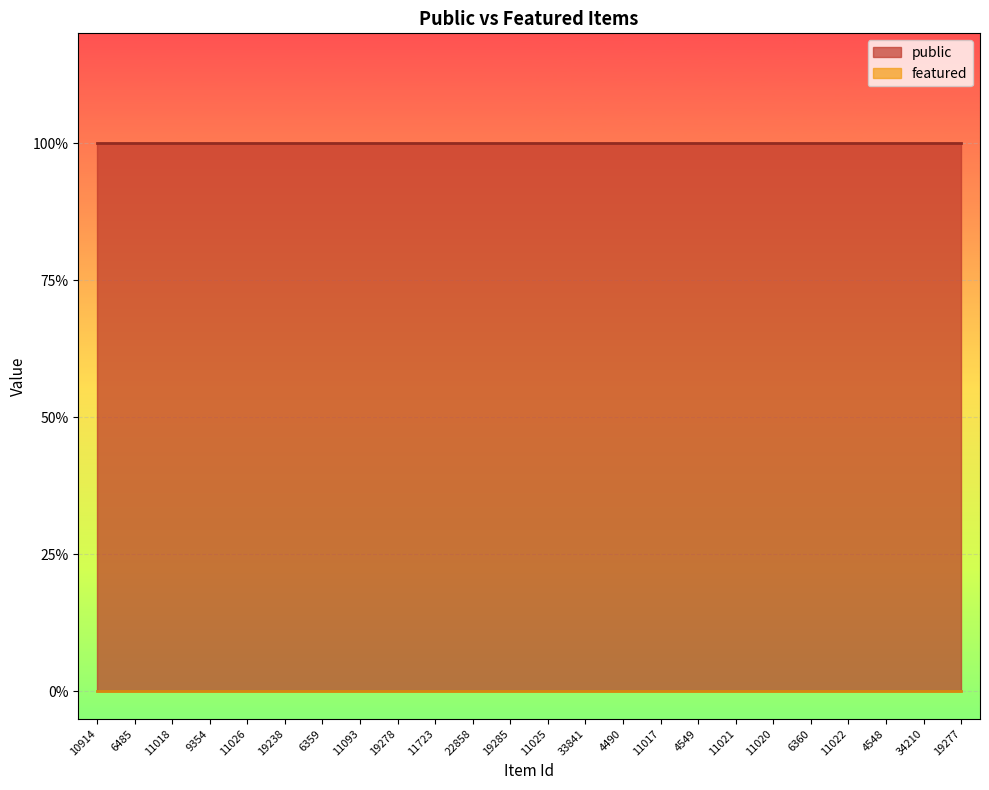

At which label does public reach its minimum?

10914